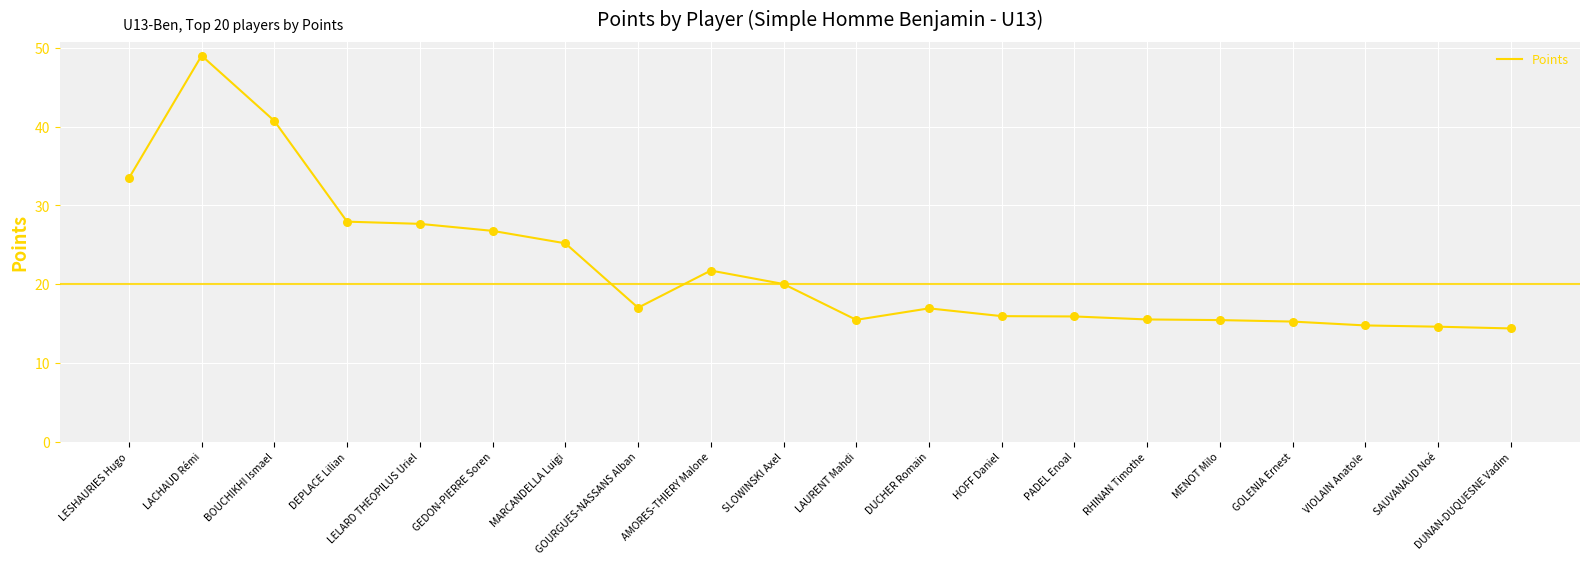

What is the ratio of the value at RHINAN Timothe to the value at GOLENIA Ernest?

1.0